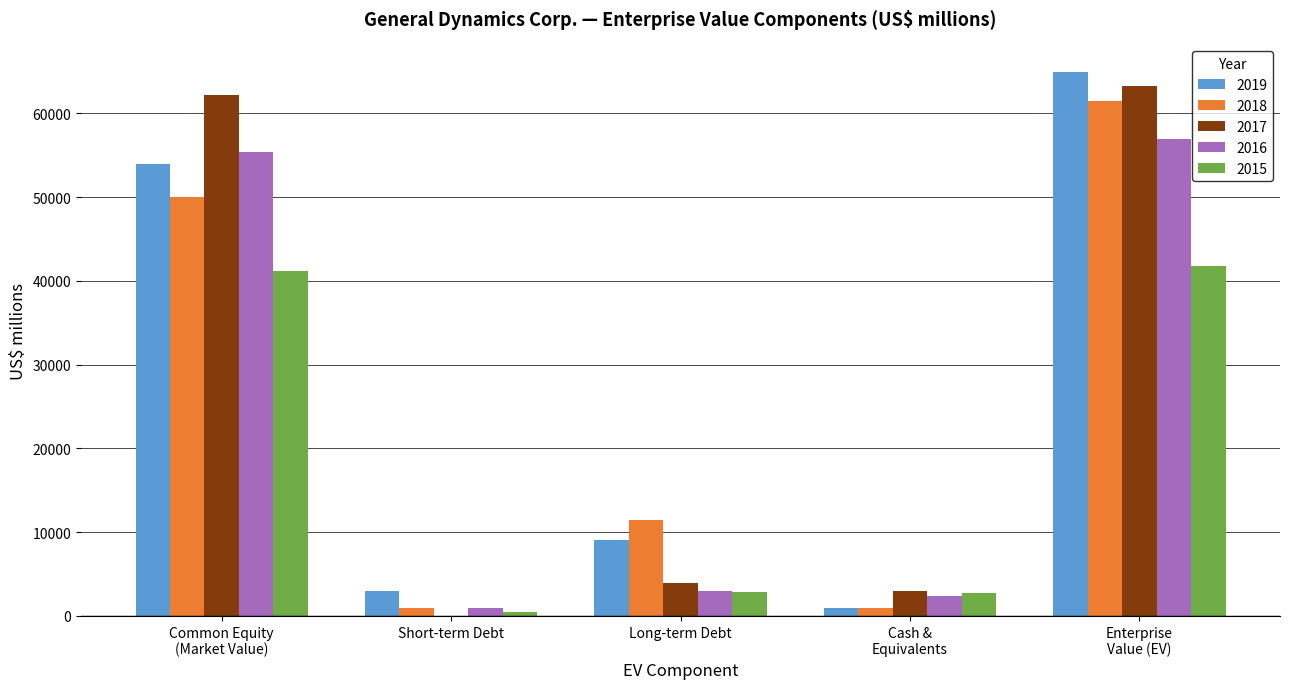

Count the number of data series in this chart.

5